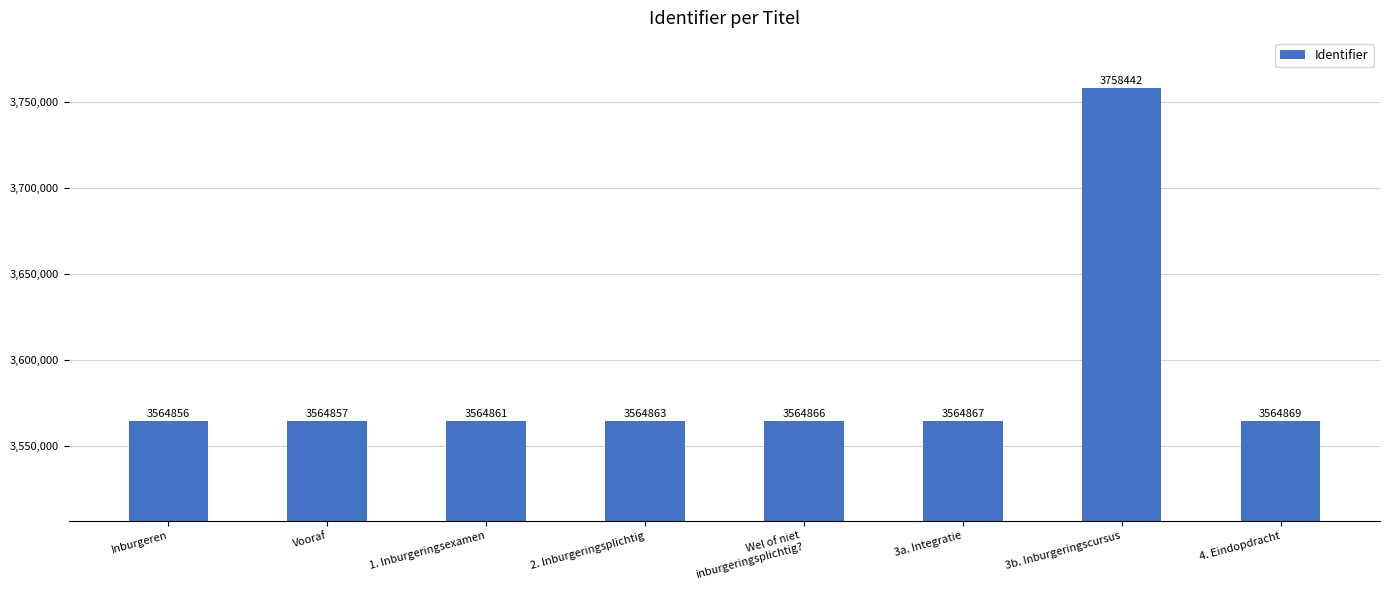

What value does the data have at 2. Inburgeringsplichtig?

3564863